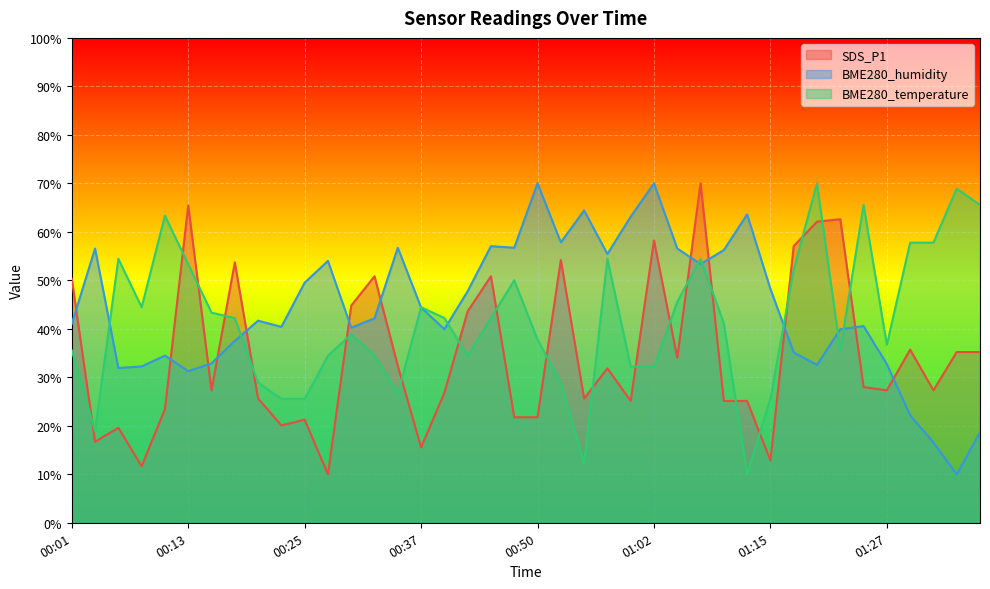

What is the label of the 8th point from the right?

01:19